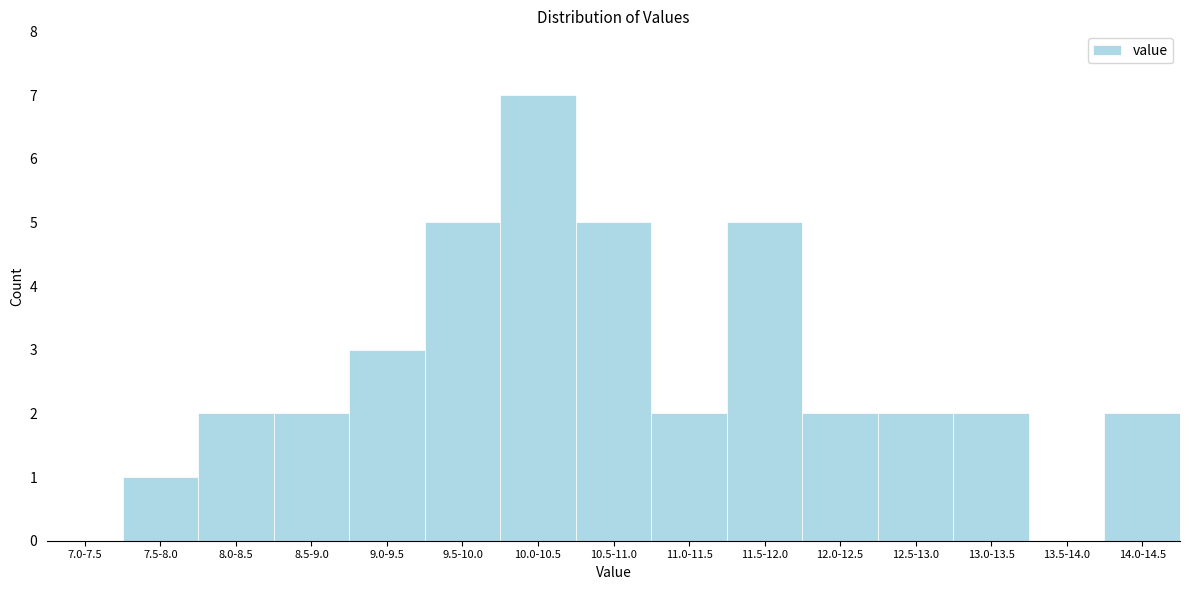

Reading left to right, transcribe all the data shown in this chart.

7.0-7.5=0	7.5-8.0=1	8.0-8.5=2	8.5-9.0=2	9.0-9.5=3	9.5-10.0=5	10.0-10.5=7	10.5-11.0=5	11.0-11.5=2	11.5-12.0=5	12.0-12.5=2	12.5-13.0=2	13.0-13.5=2	13.5-14.0=0	14.0-14.5=2